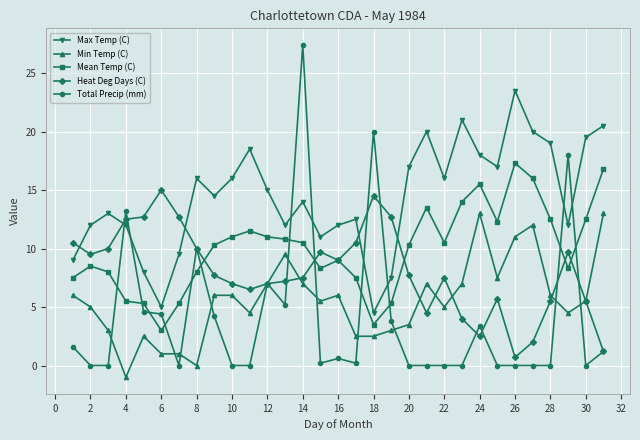

Does the chart display data point markers on the line(s)?

Yes